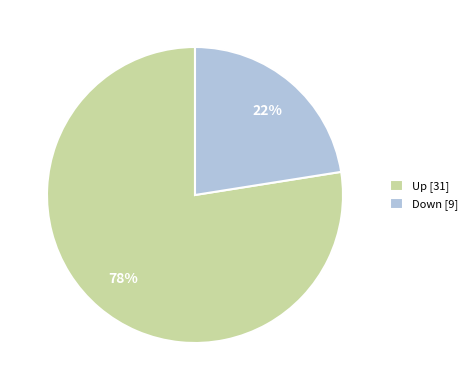

Which category has the biggest portion of the pie?

Up